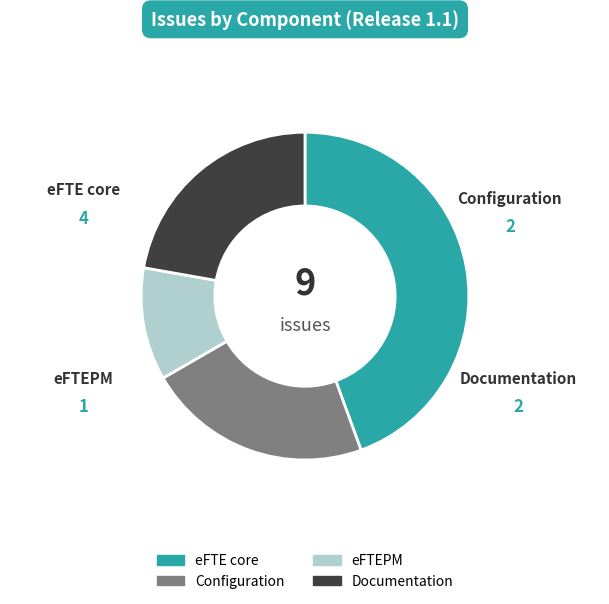

Is there any slice that represents more than half of the pie?

No